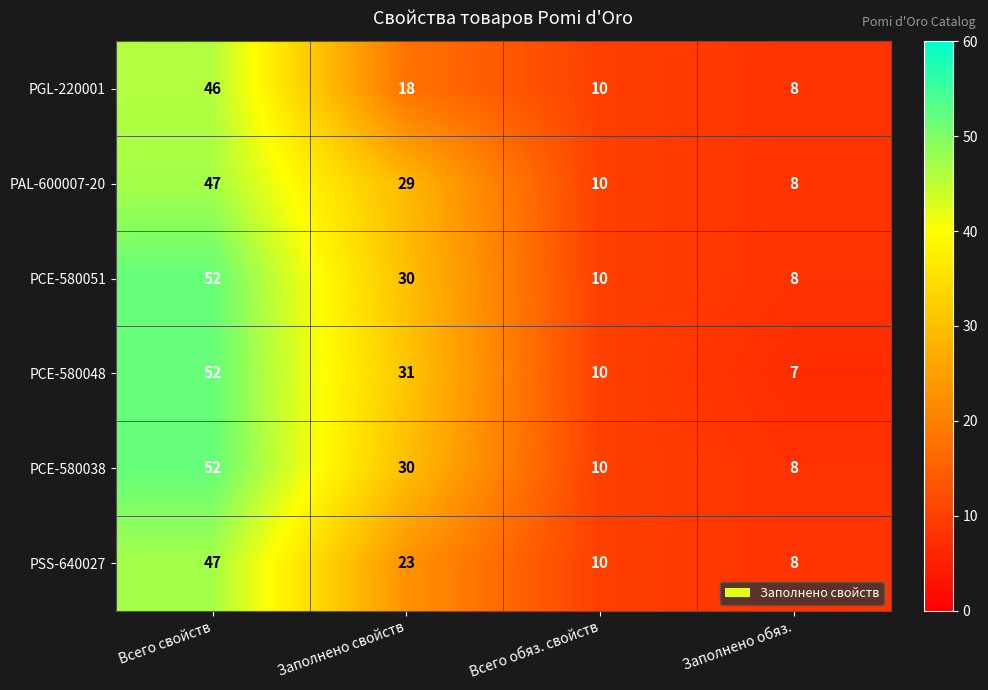

Rank the categories by PCE-580038 value from highest to lowest.

Всего свойств, Заполнено свойств, Всего обяз. свойств, Заполнено обяз.